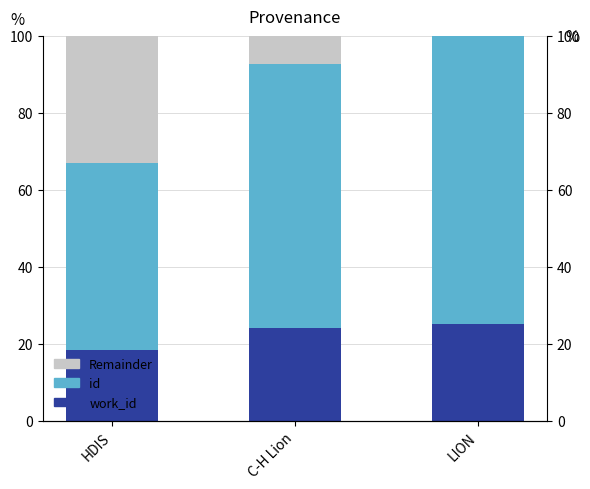

Reading right to left, list all the values displayed in this chart.

work_id: LION=25.1	C-H Lion=24.1	HDIS=18.3
id: LION=74.9	C-H Lion=68.4	HDIS=48.8
Remainder: LION=0.0	C-H Lion=7.4	HDIS=33.0